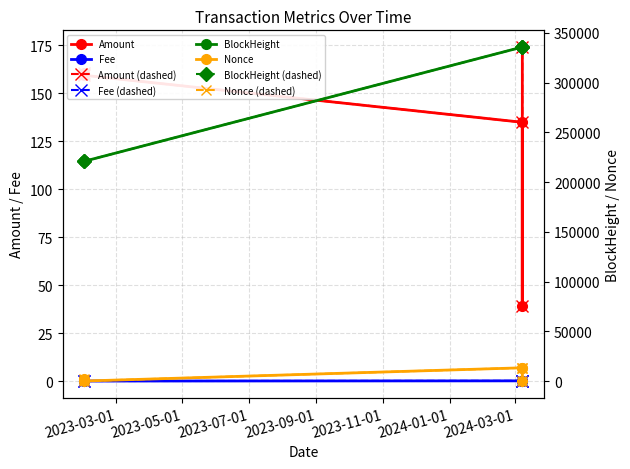

Reading right to left, what are all the values shown in this chart?

Amount: 174.0	39.2	134.8	159.3	160.3
Fee: 0.0	0.1	0.1	0.0	0.0
BlockHeight: 335865.0	335858.0	335857.0	221040.0	221039.0
Nonce: 1.0	13388.0	13297.0	0.0	2485.0